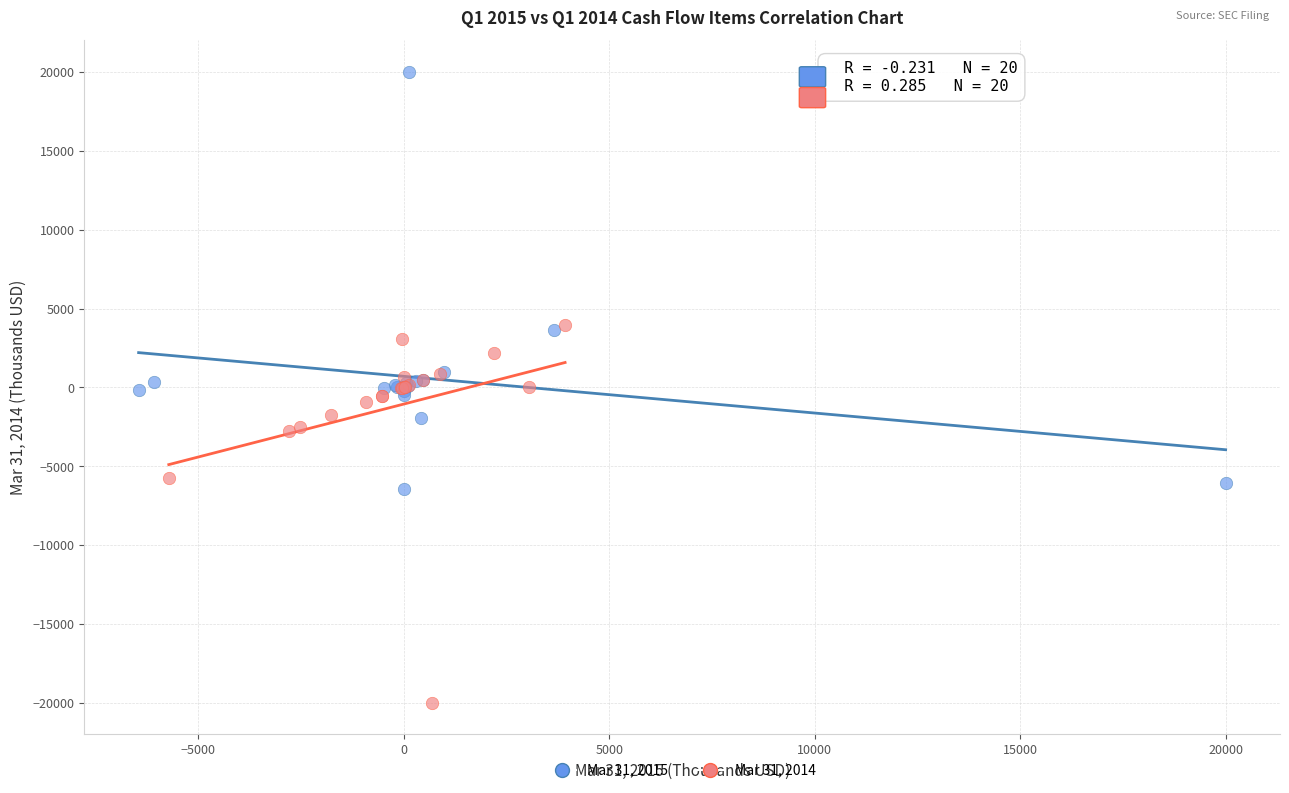

Which series contains the highest Y value?

Mar 31, 2015